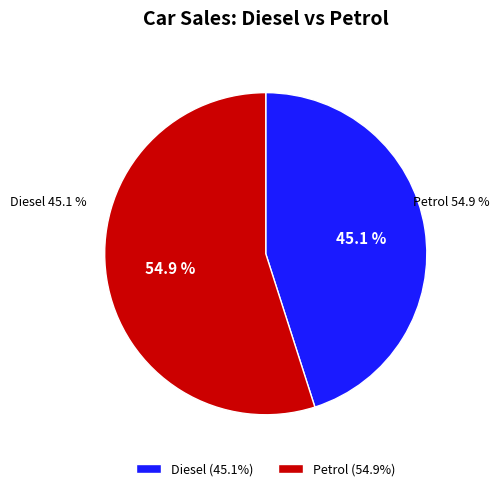

The Diesel slice represents 52% of the pie. True or false?

False